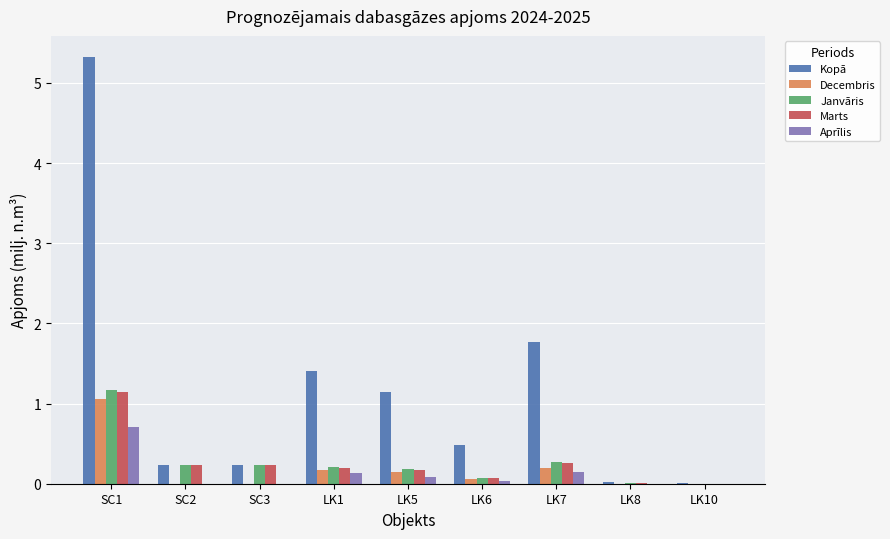

What is the approximate value of Marts at SC3?

0.2